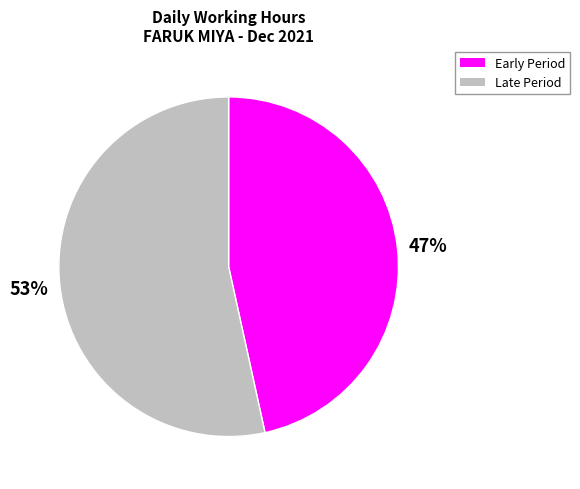

To the nearest percent, what is the average slice percentage?

50%